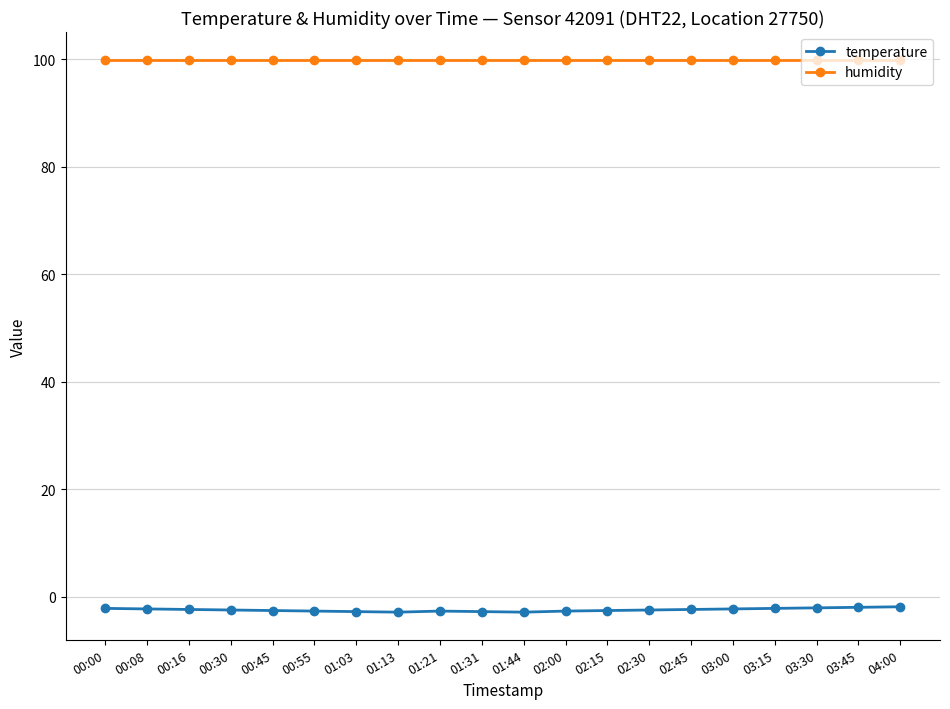

Is it true that humidity equals 66.3 at 02:15?

False